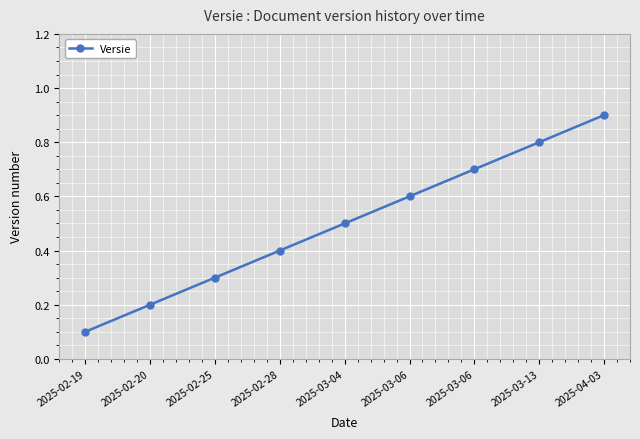

How many categories are shown in the chart?

9